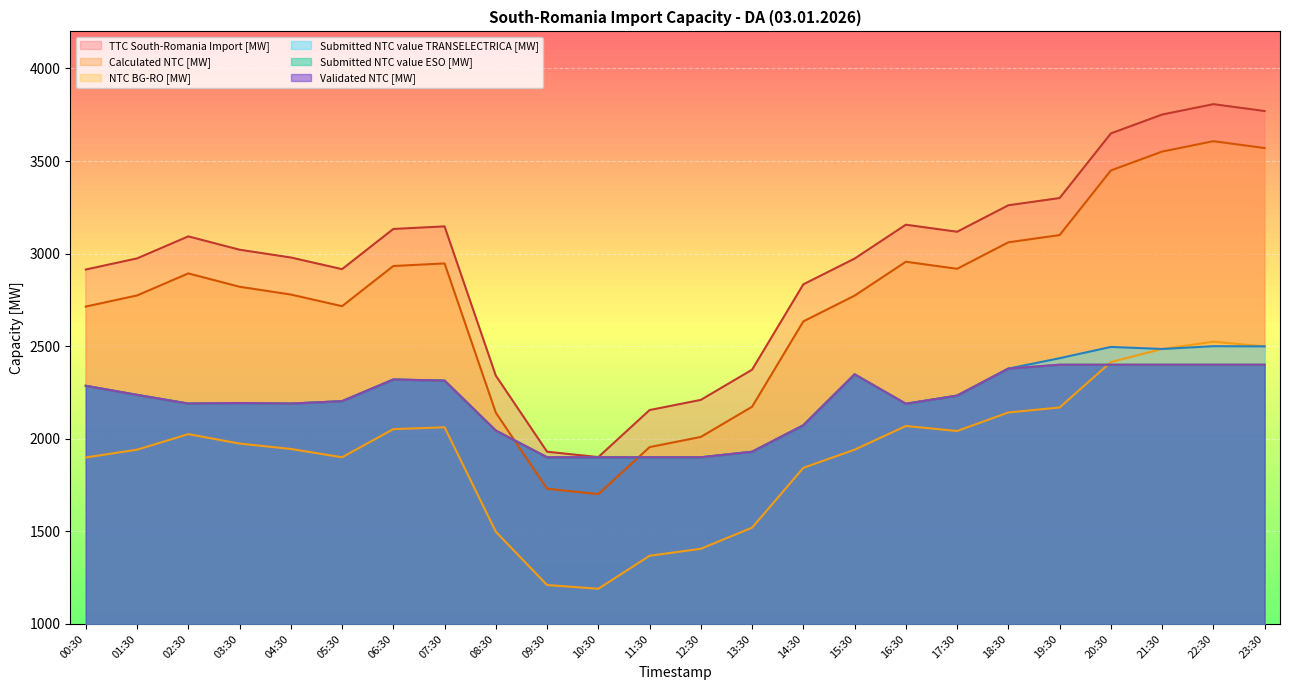

At which category is the sum across all series the highest?

22:30